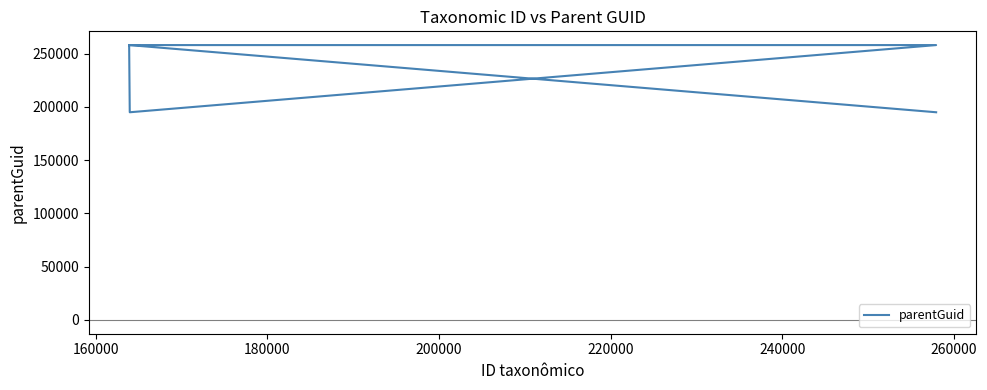

Reading left to right, transcribe all the data shown in this chart.

194891	257926	194891	257926	257926